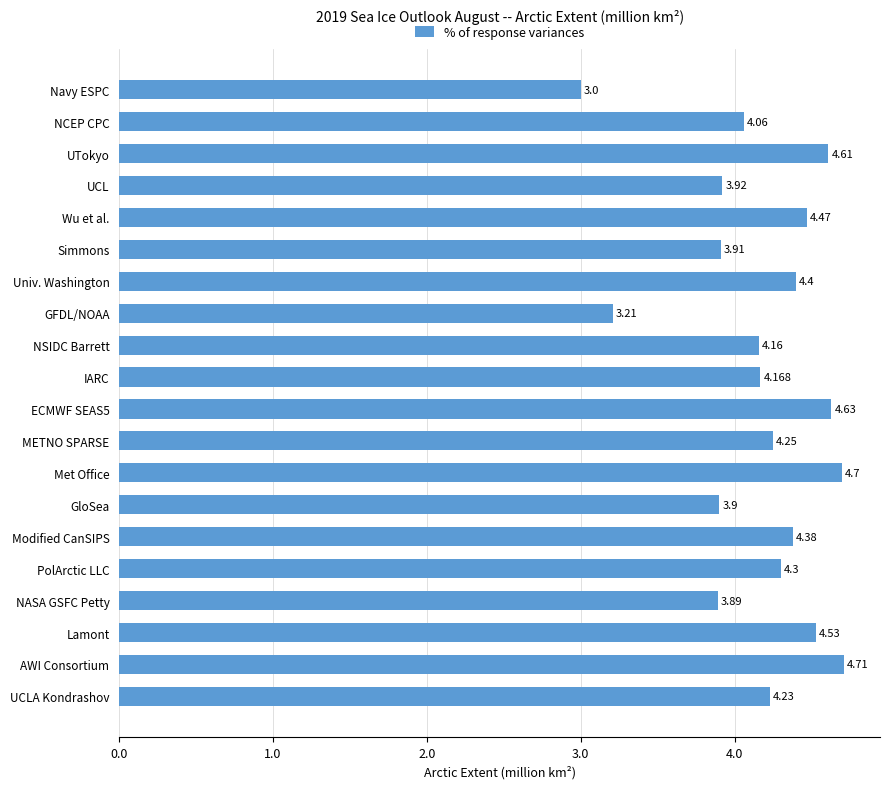

At which category does the chart reach its peak across all series?

AWI Consortium